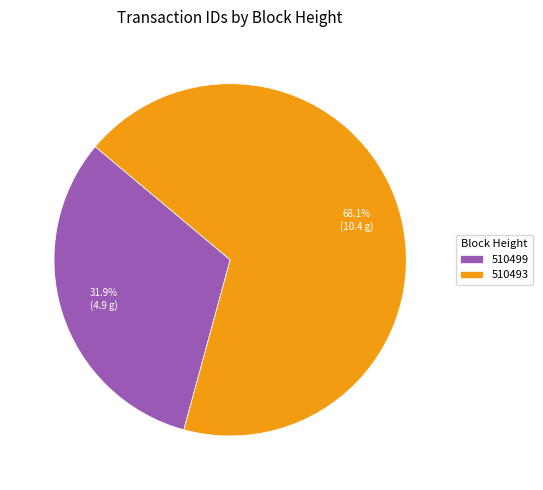

How many slices are in this pie chart?

2